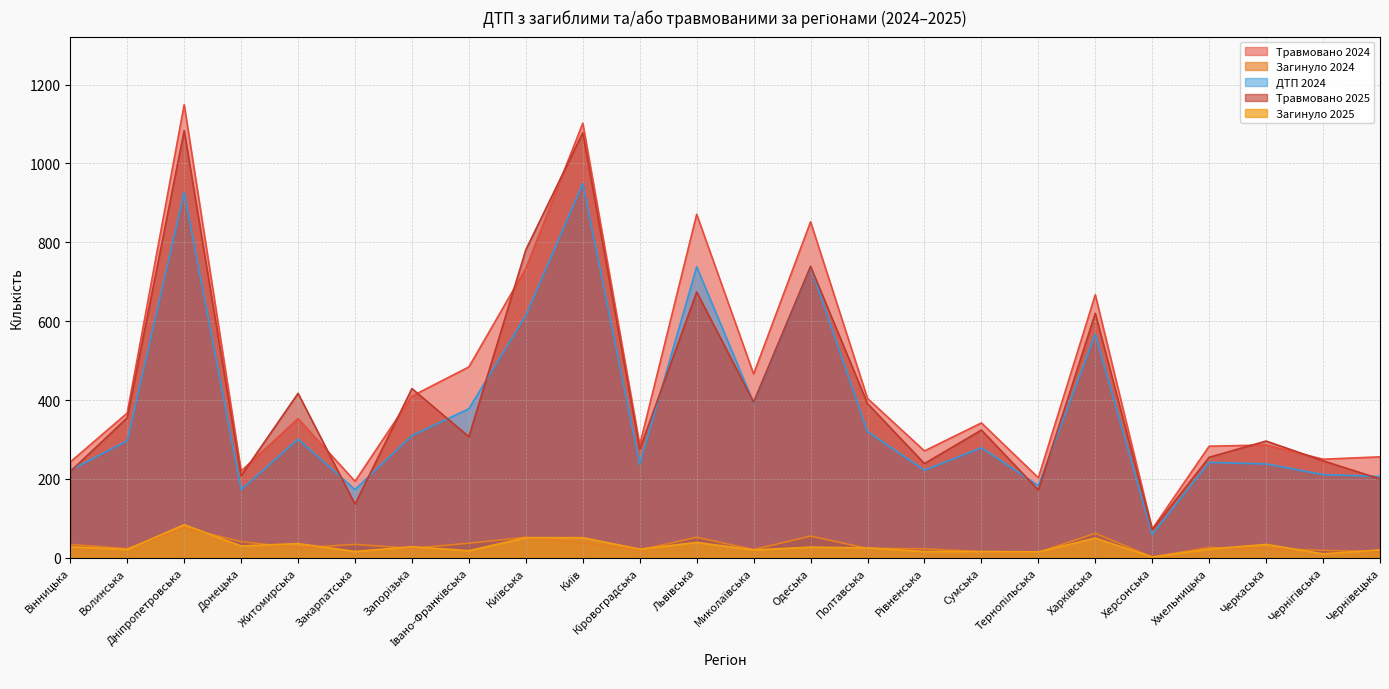

Reading left to right, list all the values displayed in this chart.

Травмовано 2024: Вінницька=243	Волинська=367	Дніпропетровська=1149	Донецька=220	Житомирська=353	Закарпатська=194	Запорізька=410	Івано-Франківська=484	Київська=734	Київ=1102	Кіровоградська=286	Львівська=871	Миколаївська=466	Одеська=852	Полтавська=404	Рівненська=271	Сумська=342	Тернопільська=203	Харківська=667	Херсонська=73	Хмельницька=283	Черкаська=286	Чернігівська=250	Чернівецька=256
Загинуло 2024: Вінницька=34	Волинська=23	Дніпропетровська=76	Донецька=41	Житомирська=25	Закарпатська=34	Запорізька=24	Івано-Франківська=37	Київська=52	Київ=38	Кіровоградська=20	Львівська=52	Миколаївська=21	Одеська=55	Полтавська=24	Рівненська=23	Сумська=15	Тернопільська=14	Харківська=62	Херсонська=2	Хмельницька=26	Черкаська=23	Чернігівська=19	Чернівецька=15
ДТП 2024: Вінницька=222	Волинська=297	Дніпропетровська=927	Донецька=173	Житомирська=301	Закарпатська=173	Запорізька=310	Івано-Франківська=378	Київська=615	Київ=949	Кіровоградська=237	Львівська=738	Миколаївська=393	Одеська=737	Полтавська=320	Рівненська=222	Сумська=279	Тернопільська=183	Харківська=567	Херсонська=59	Хмельницька=242	Черкаська=238	Чернігівська=211	Чернівецька=206
Травмовано 2025: Вінницька=219	Волинська=355	Дніпропетровська=1083	Донецька=208	Житомирська=417	Закарпатська=136	Запорізька=429	Івано-Франківська=307	Київська=781	Київ=1078	Кіровоградська=275	Львівська=674	Миколаївська=395	Одеська=739	Полтавська=391	Рівненська=239	Сумська=324	Тернопільська=172	Харківська=620	Херсонська=71	Хмельницька=255	Черкаська=296	Чернігівська=246	Чернівецька=200
Загинуло 2025: Вінницька=28	Волинська=21	Дніпропетровська=84	Донецька=30	Житомирська=36	Закарпатська=16	Запорізька=28	Івано-Франківська=18	Київська=51	Київ=51	Кіровоградська=22	Львівська=39	Миколаївська=20	Одеська=27	Полтавська=25	Рівненська=16	Сумська=16	Тернопільська=15	Харківська=50	Херсонська=2	Хмельницька=22	Черкаська=34	Чернігівська=10	Чернівецька=20